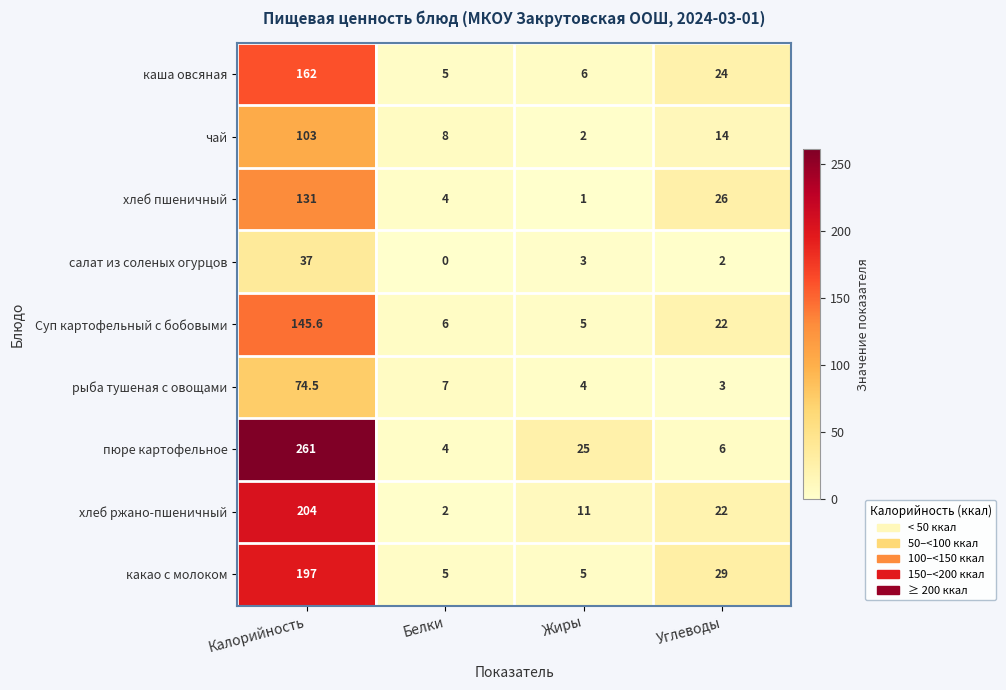

True or false: рыба тушеная с овощами has a value of 4.8 at Углеводы.

False